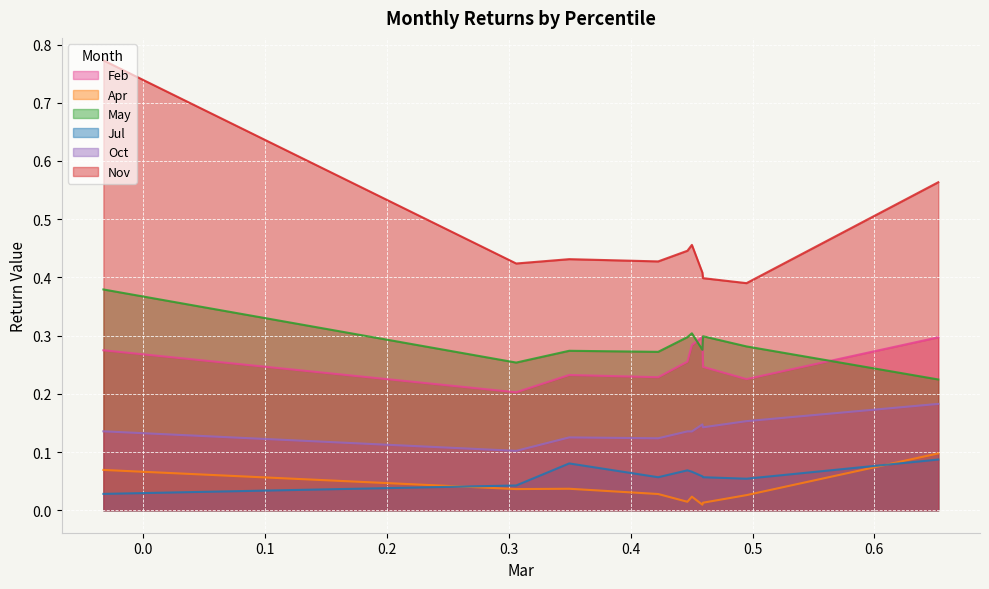

What is the total value across all series at pct45?

1.2